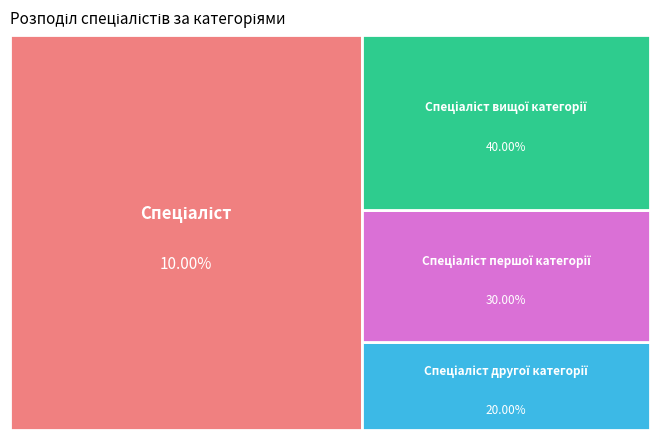

To the nearest percent, what is the difference between the Спеціаліст другої категорії and Спеціаліст першої категорії slice percentages?

10%